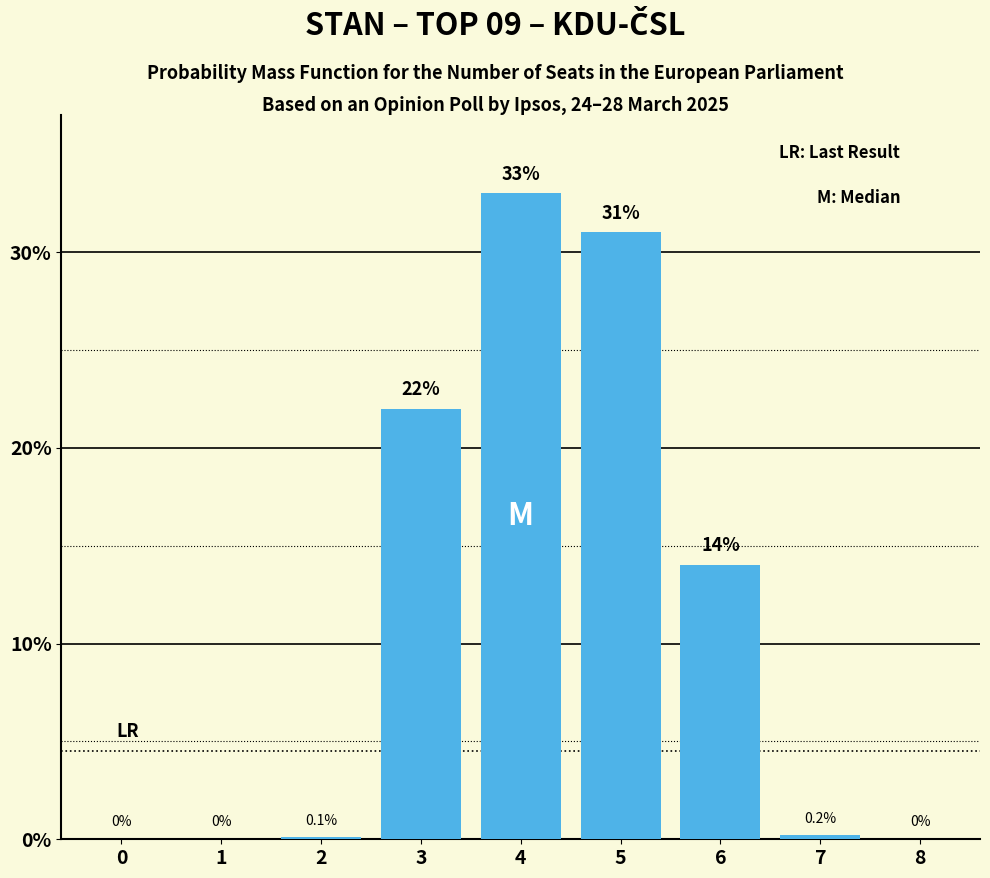

Reading right to left, transcribe all the data shown in this chart.

8=0.0	7=0.2	6=14.0	5=31.0	4=33.0	3=22.0	2=0.1	1=0.0	0=0.0